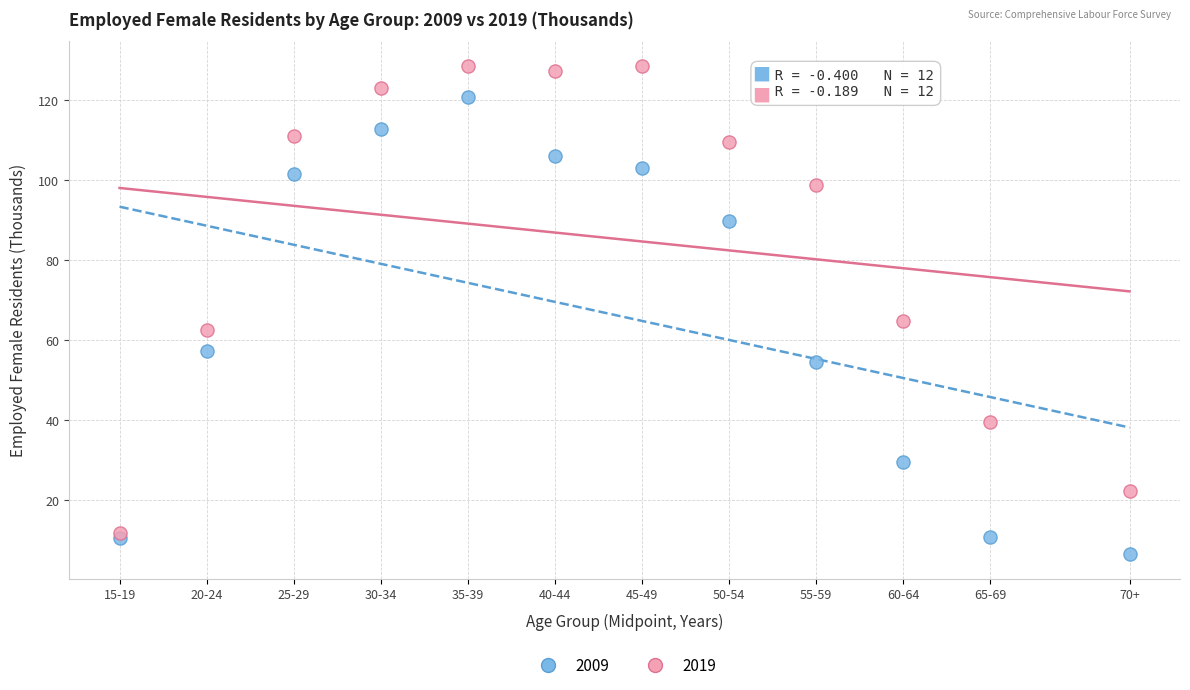

Which series has the widest spread of Y values?

2019